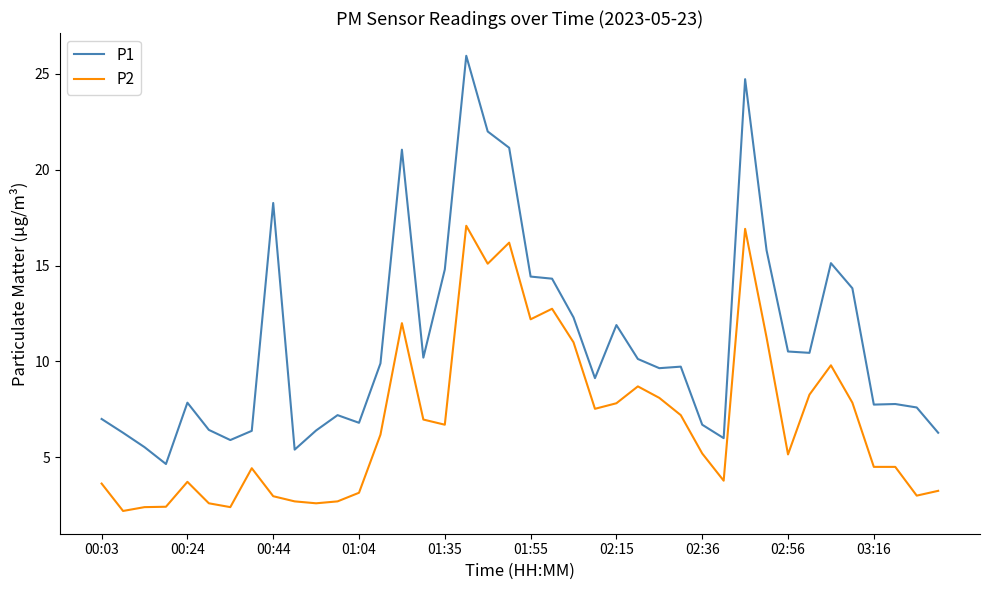

Which series has the largest total across all categories?

P1